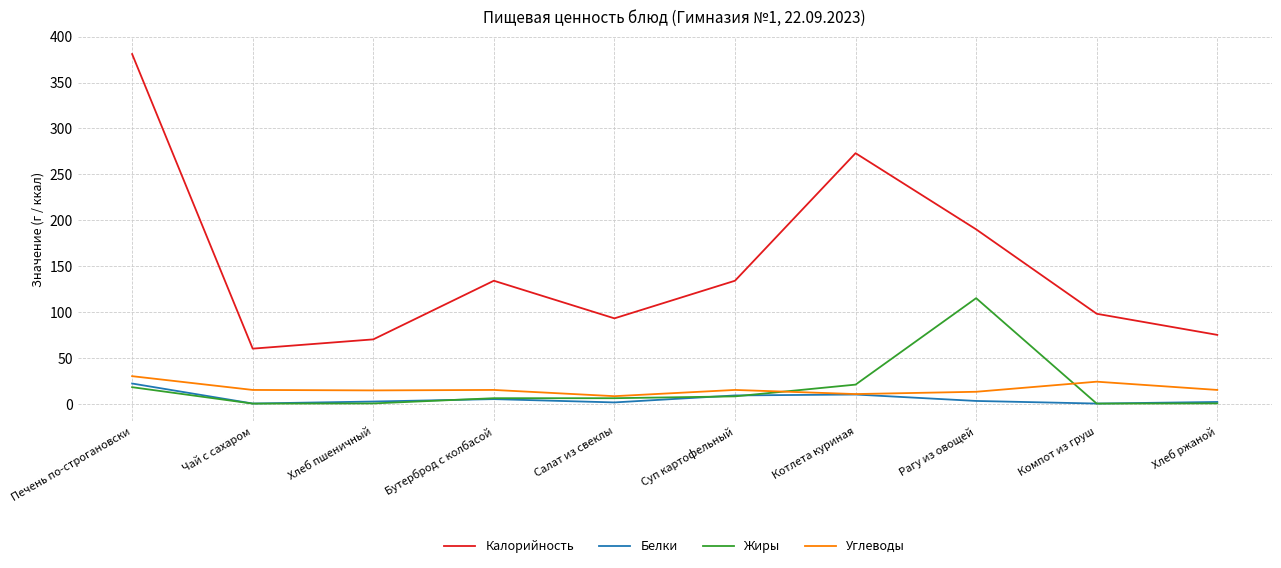

The Калорийность series shows 212.0 at Печень по-строгановски. True or false?

False